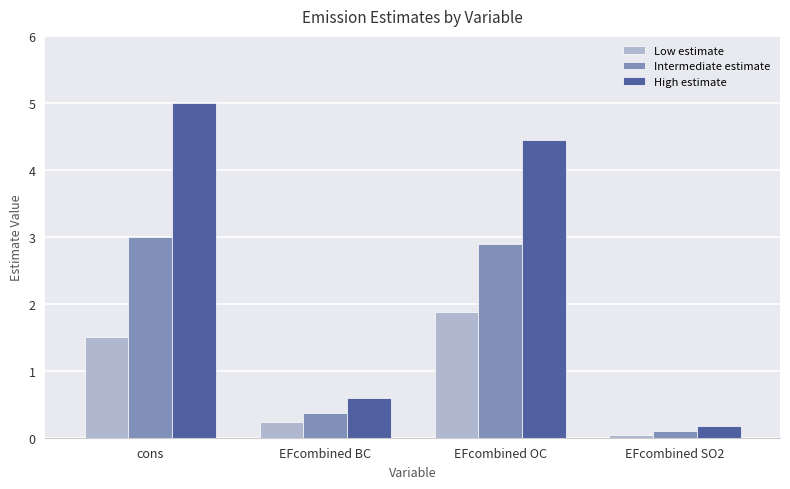

Which category has the lowest value in the Low estimate series?

EFcombined SO2